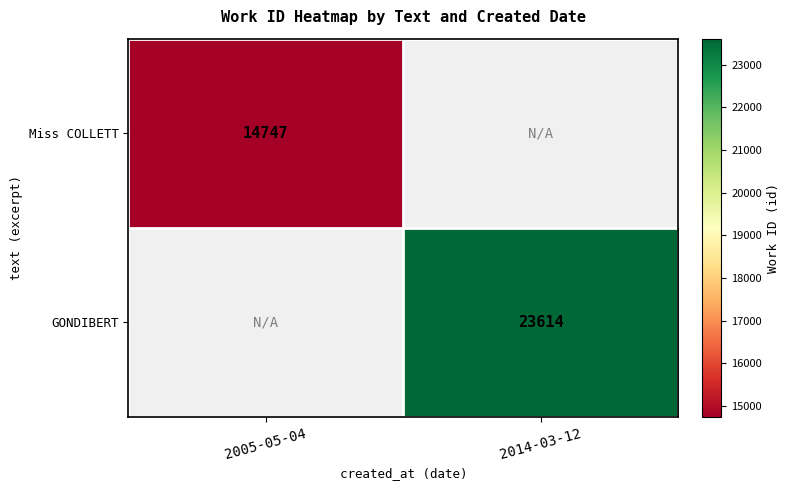

Is it true that GONDIBERT equals 23614 at 2014-03-12?

True